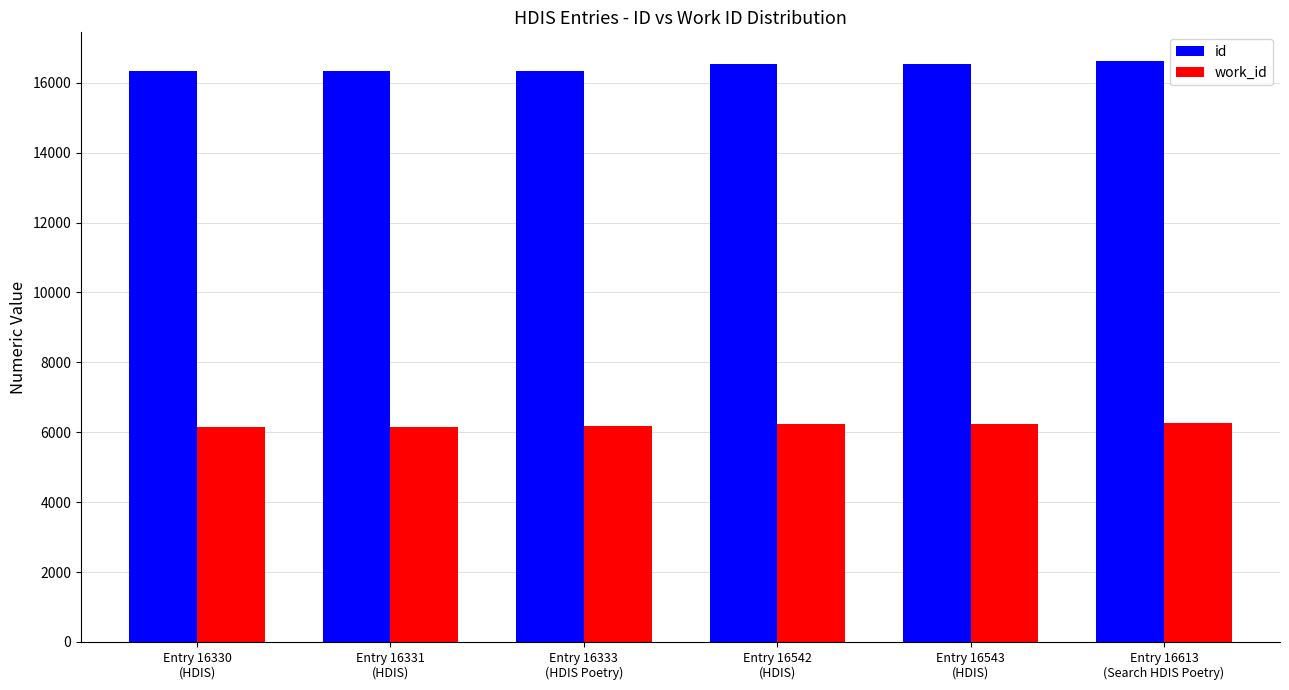

How many data points does each series have?

6